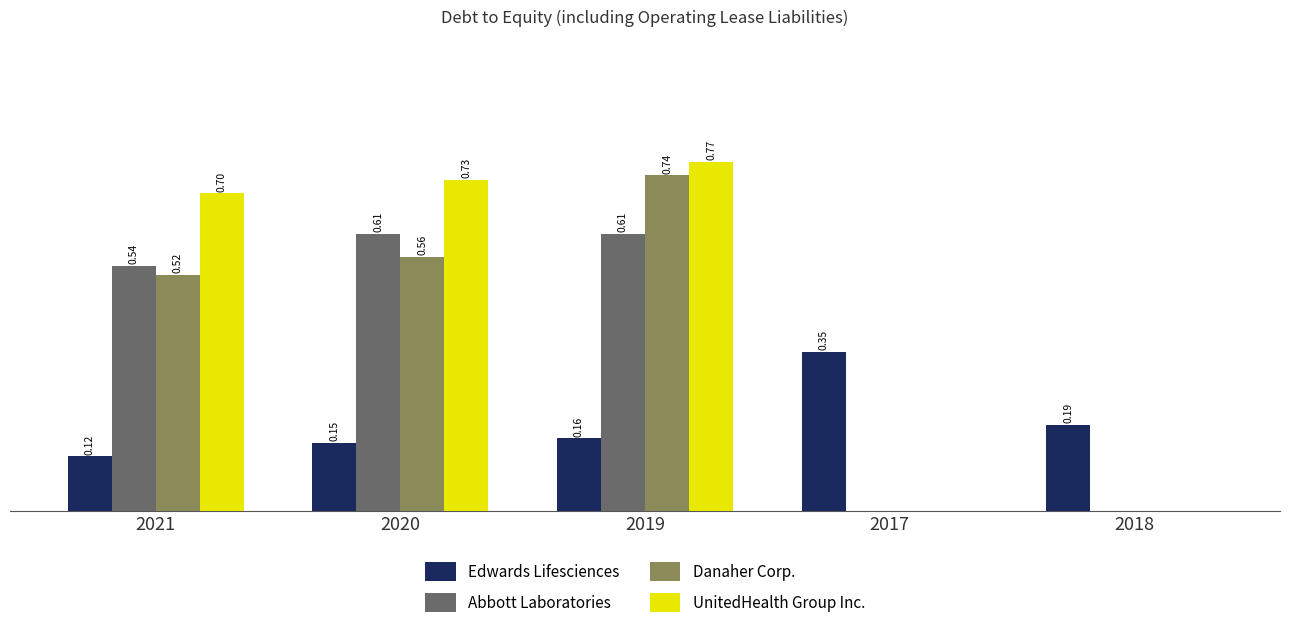

Is the value of Edwards Lifesciences at 2020 greater than the value of Abbott Laboratories at 2017?

Yes